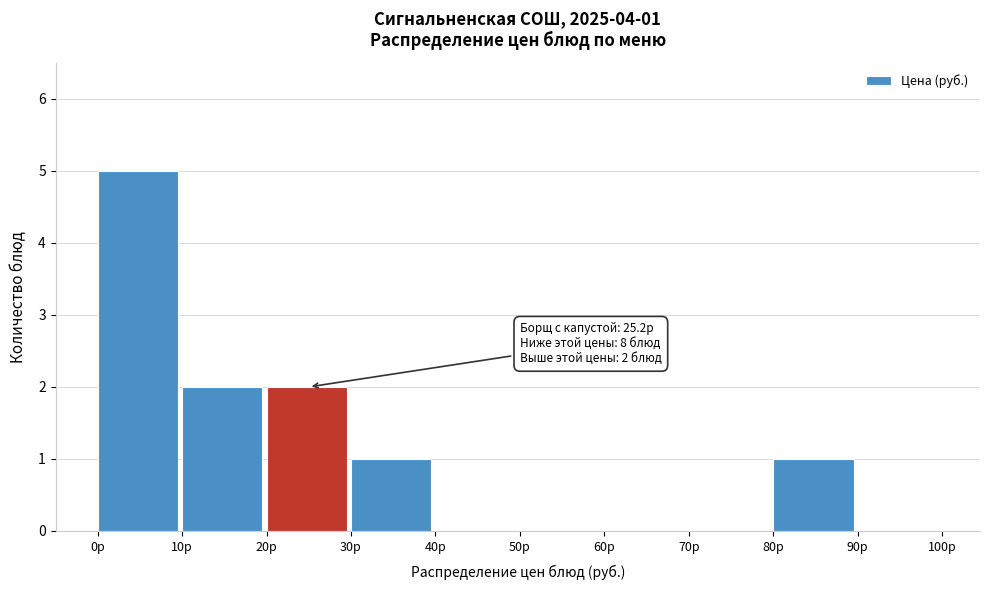

Which range on the x-axis has the tallest bar?

0 to 10